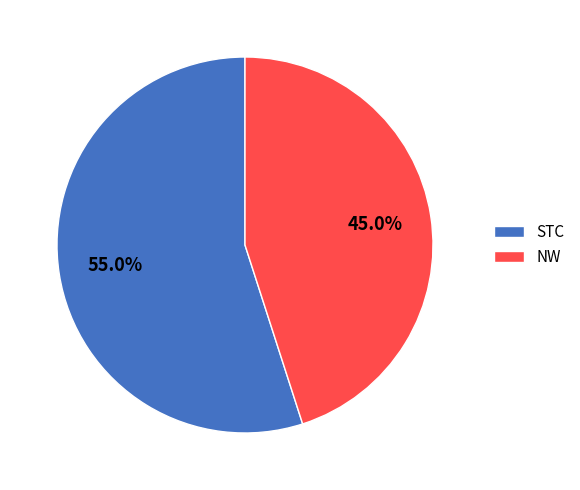

True or false: STC accounts for 65% of the total.

False